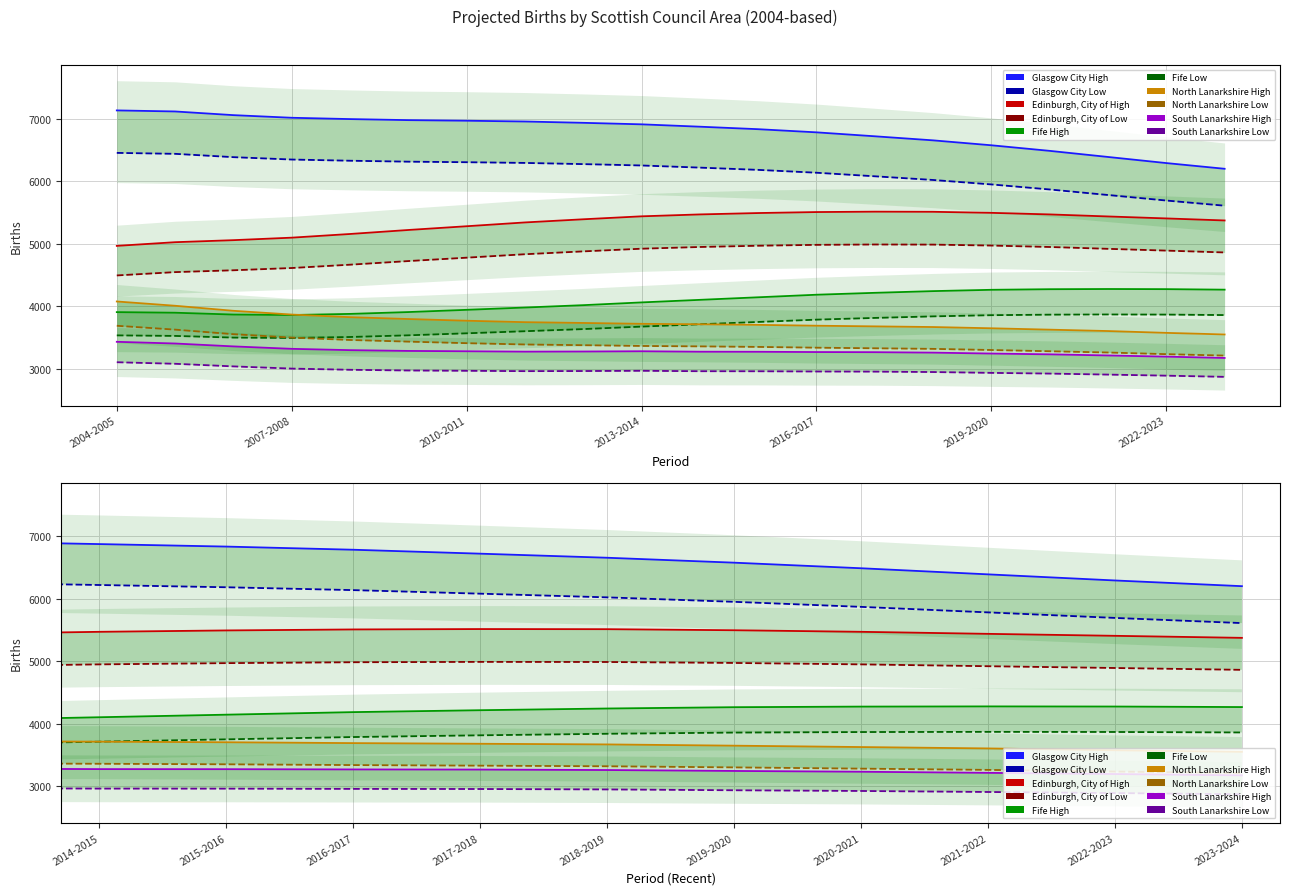

What is the greatest value displayed?

7130.6